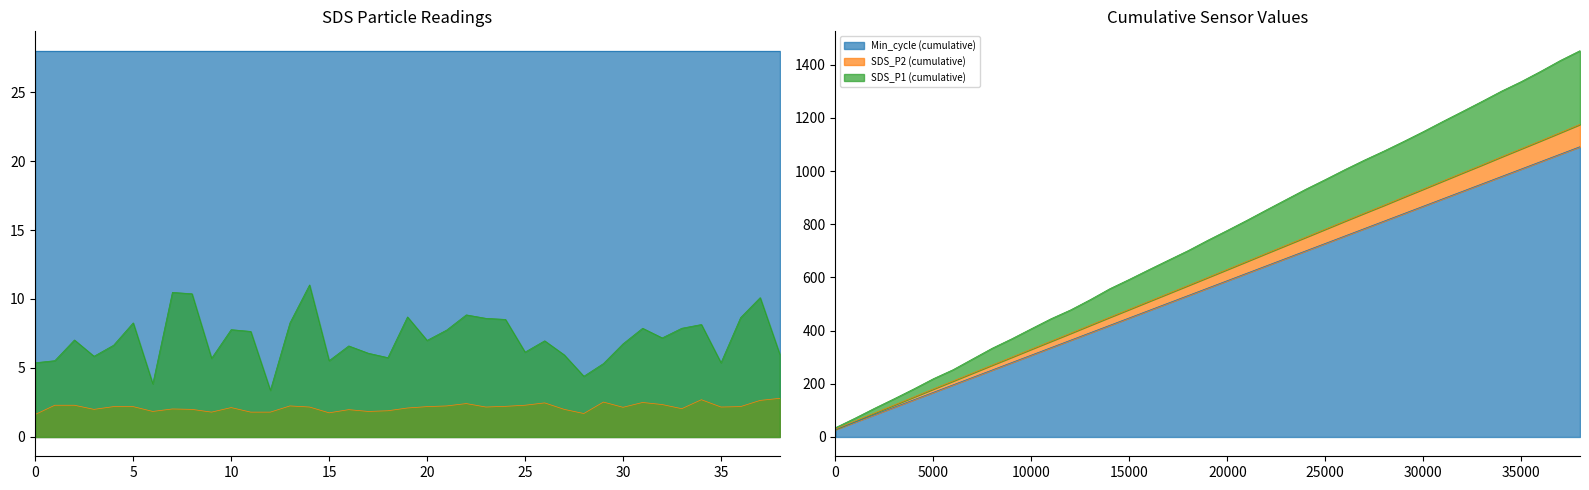

The SDS_P1 series shows 4.6 at 20. True or false?

False